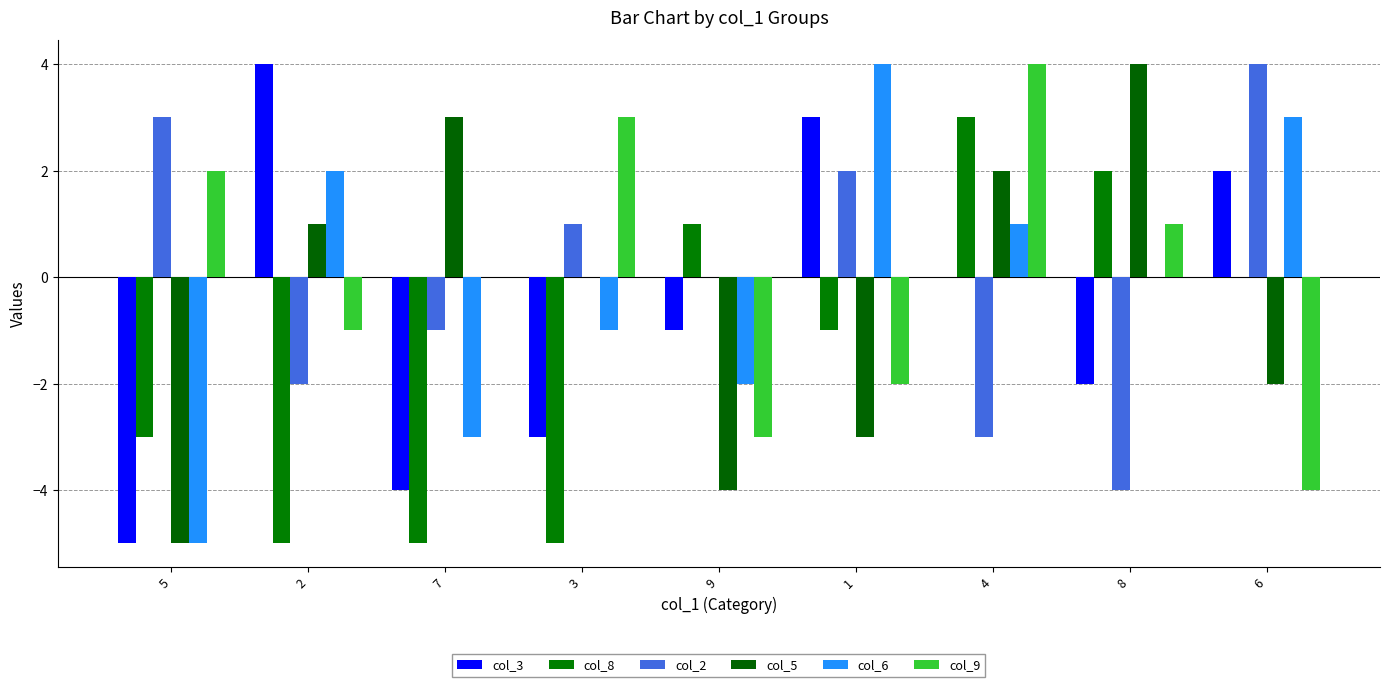

True or false: col_2 has a value of 2 at 5.

False